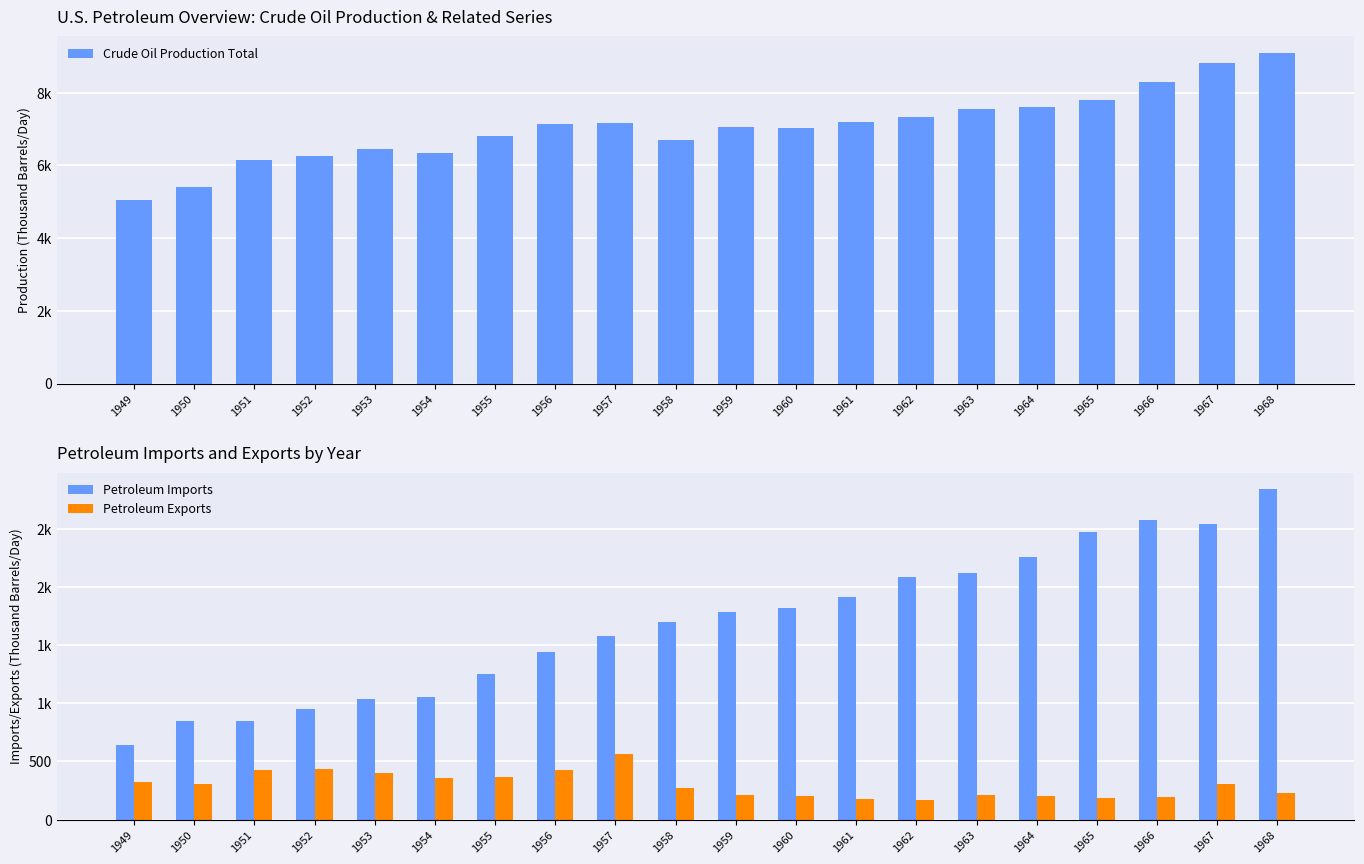

What value does the Crude Oil Production Total series have at 1949?

5046.4